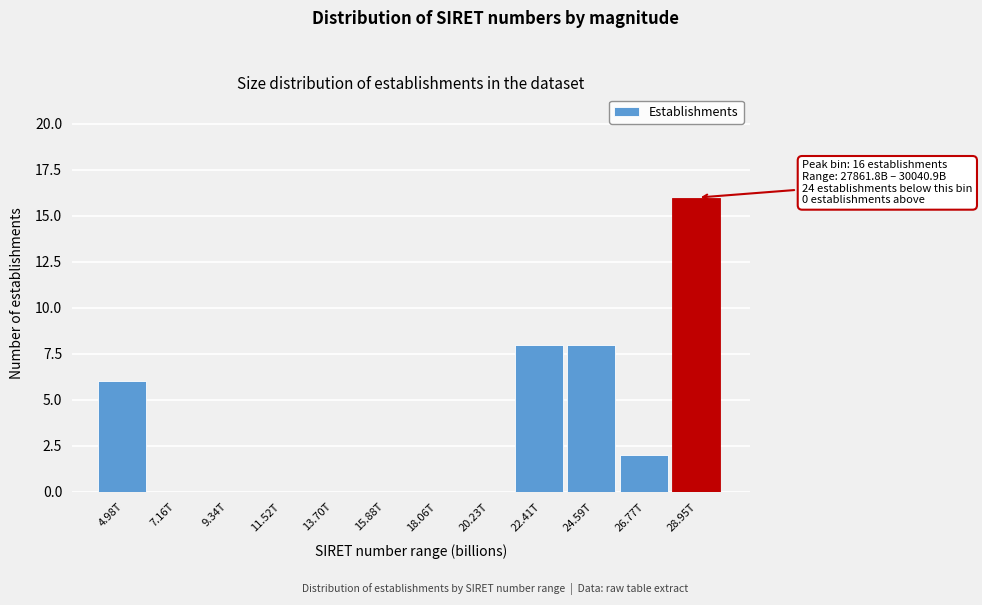

Reading left to right, list all the values displayed in this chart.

4.98T=6	7.16T=0	9.34T=0	11.52T=0	13.70T=0	15.88T=0	18.06T=0	20.23T=0	22.41T=8	24.59T=8	26.77T=2	28.95T=16